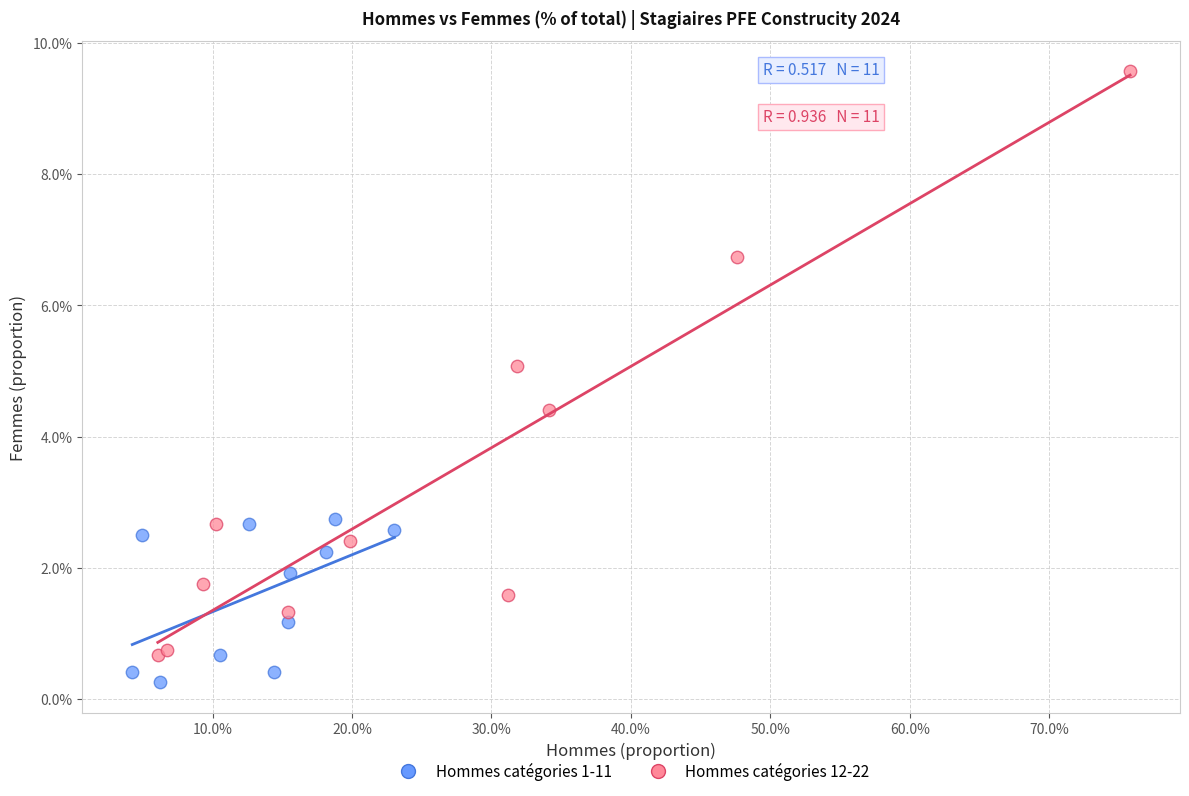

Which series reaches the maximum Y coordinate?

Hommes catégories 12-22